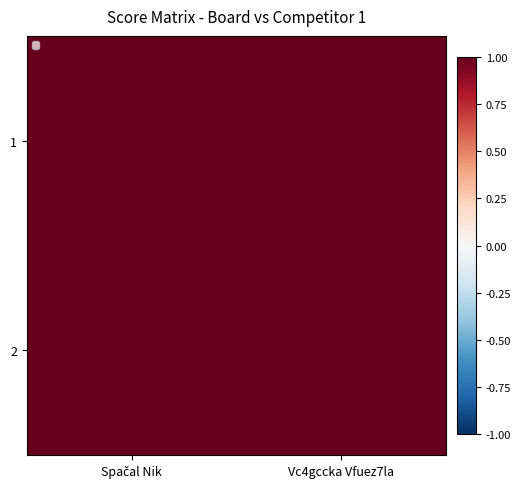

What is the total value across all series at Spačal Nik?

6